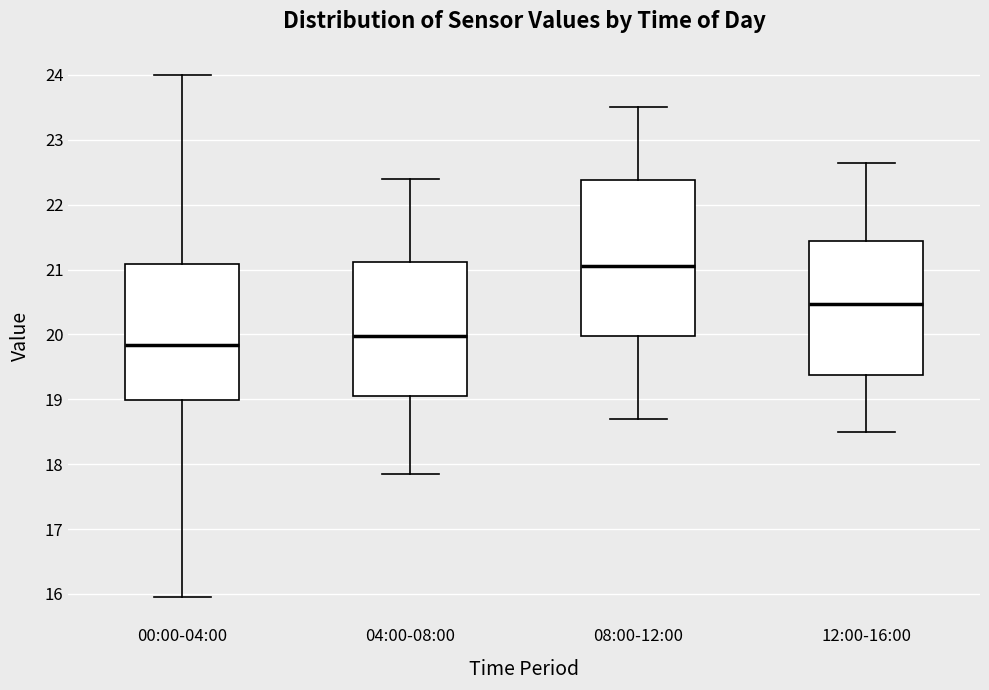

Reading left to right, read every box against the y-axis: the position of its median line, the range the box covers, and the ends of its whiskers. The values are not printed on the chart, so give them approximately, as read against the axis.

00:00-04:00: median 19.8, box 19.0 to 21.1, whiskers 16.0 to 24.0
04:00-08:00: median 20.0, box 19.1 to 21.1, whiskers 17.9 to 22.4
08:00-12:00: median 21.1, box 20.0 to 22.4, whiskers 18.7 to 23.5
12:00-16:00: median 20.5, box 19.4 to 21.4, whiskers 18.5 to 22.7